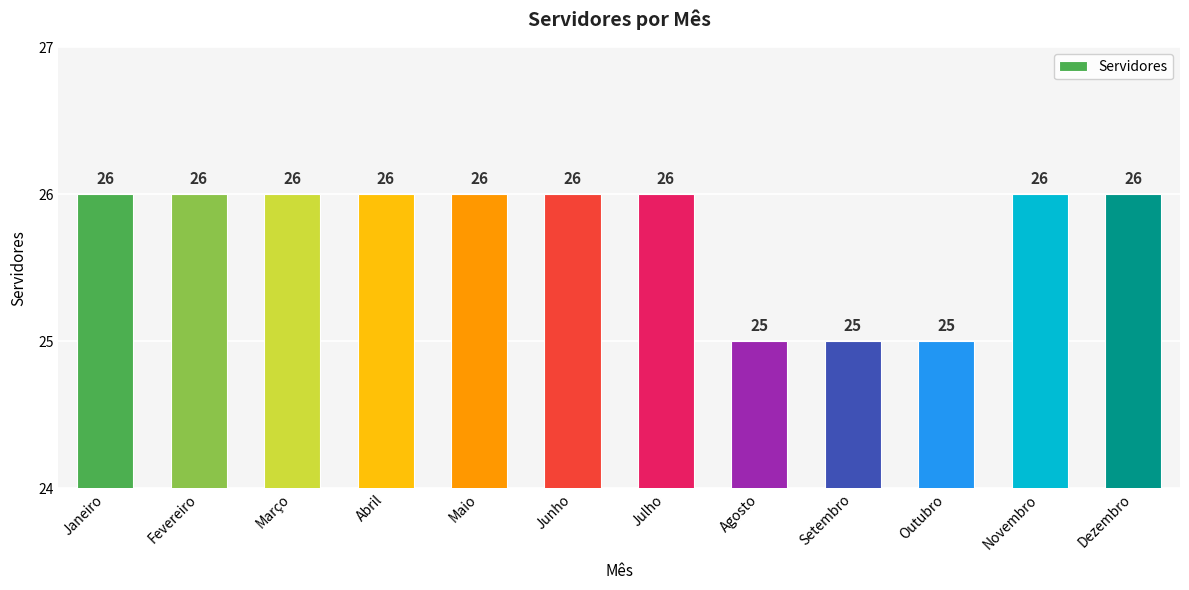

What is the label of the 3rd bar from the left?

Março